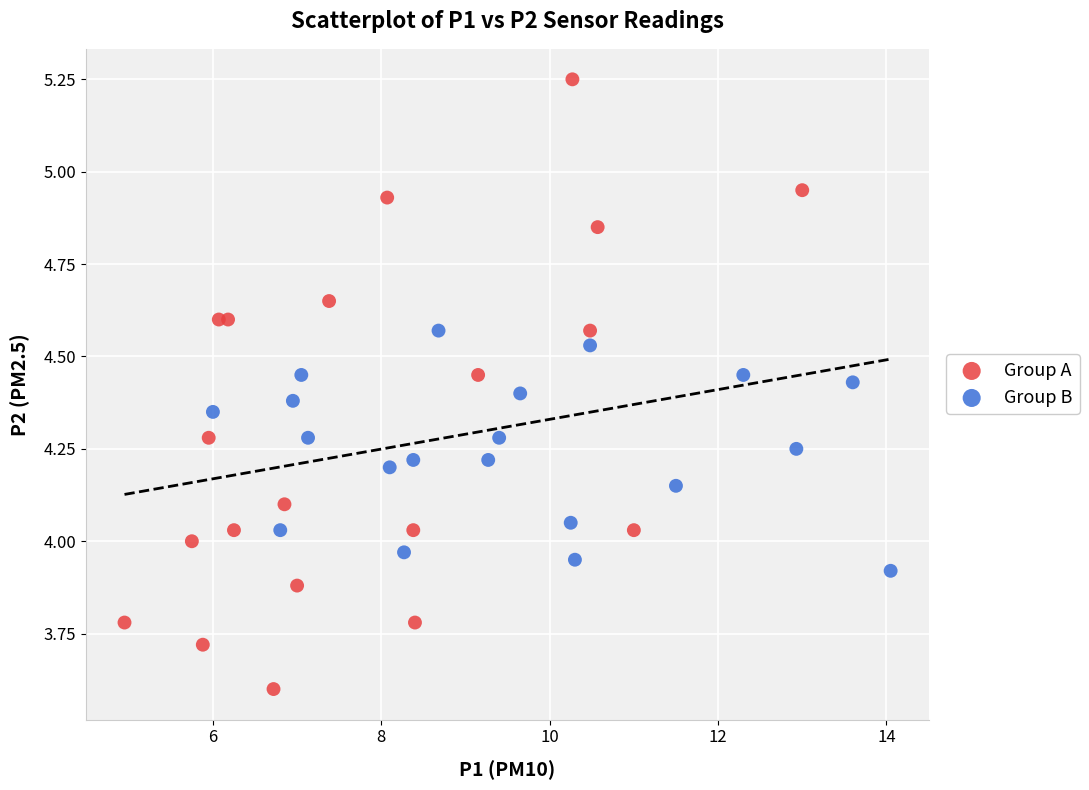

Which series reaches the minimum Y coordinate?

Group A